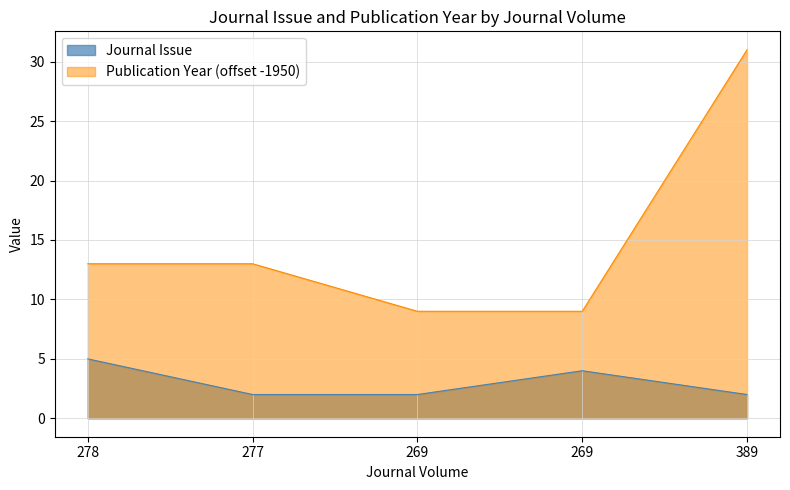

What is the difference between the highest and lowest values at 269?

7